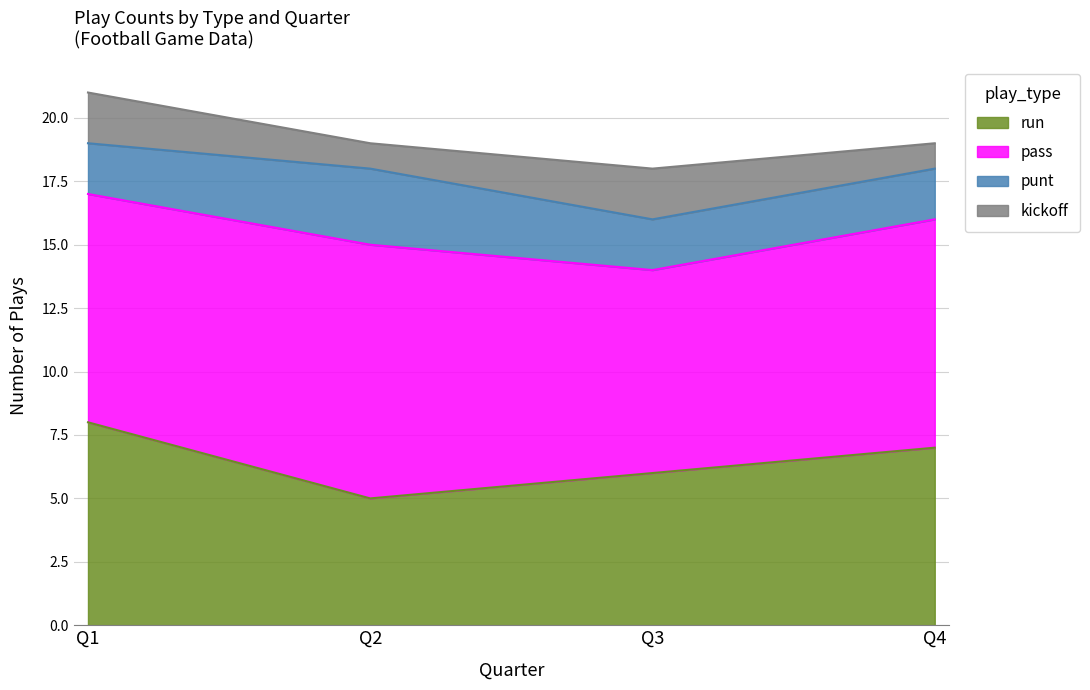

Rank the series at Q3 from lowest to highest value.

punt, kickoff, run, pass